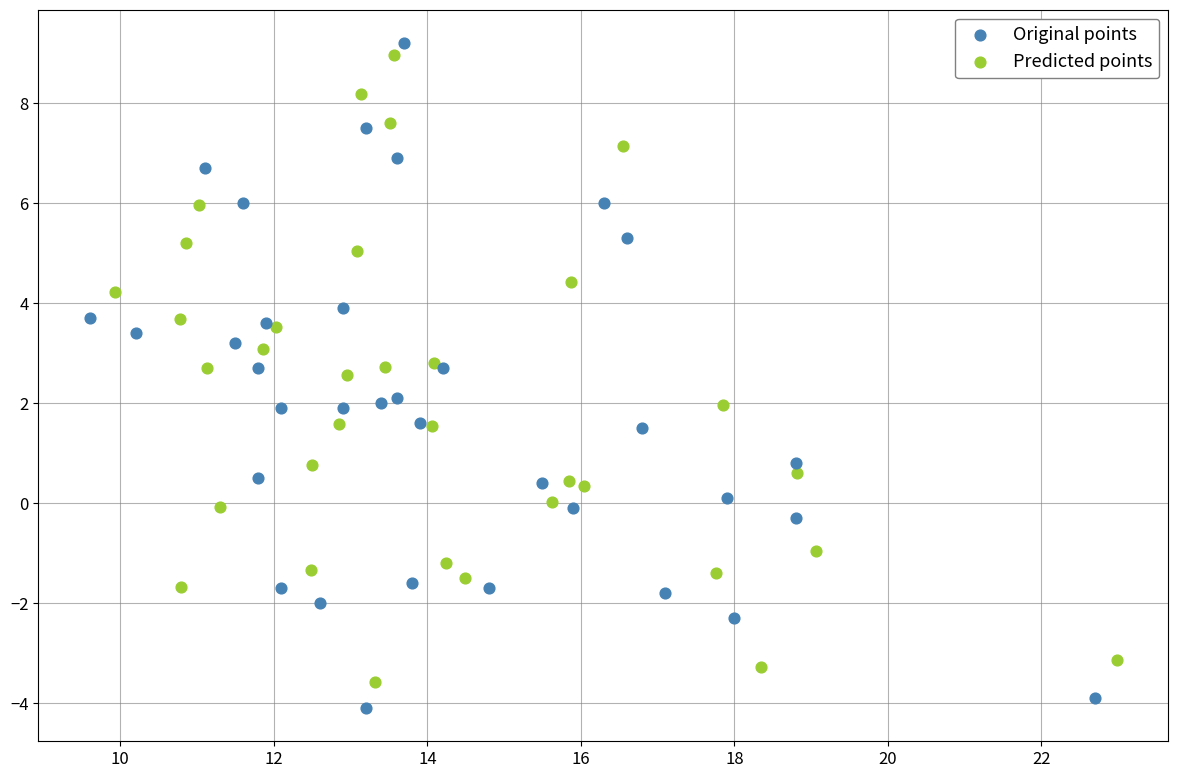

Which series has the largest Y range (max minus min)?

Original points